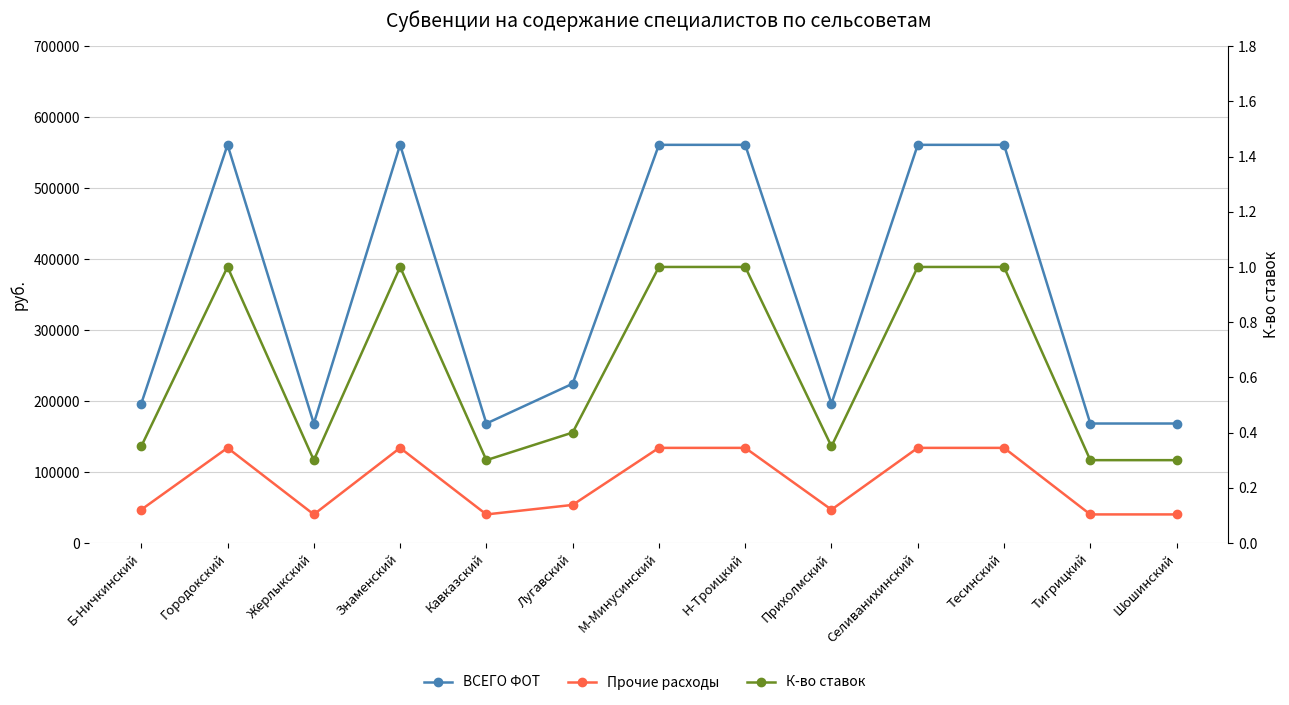

What is the total value across all series at Тесинский?

694929.0